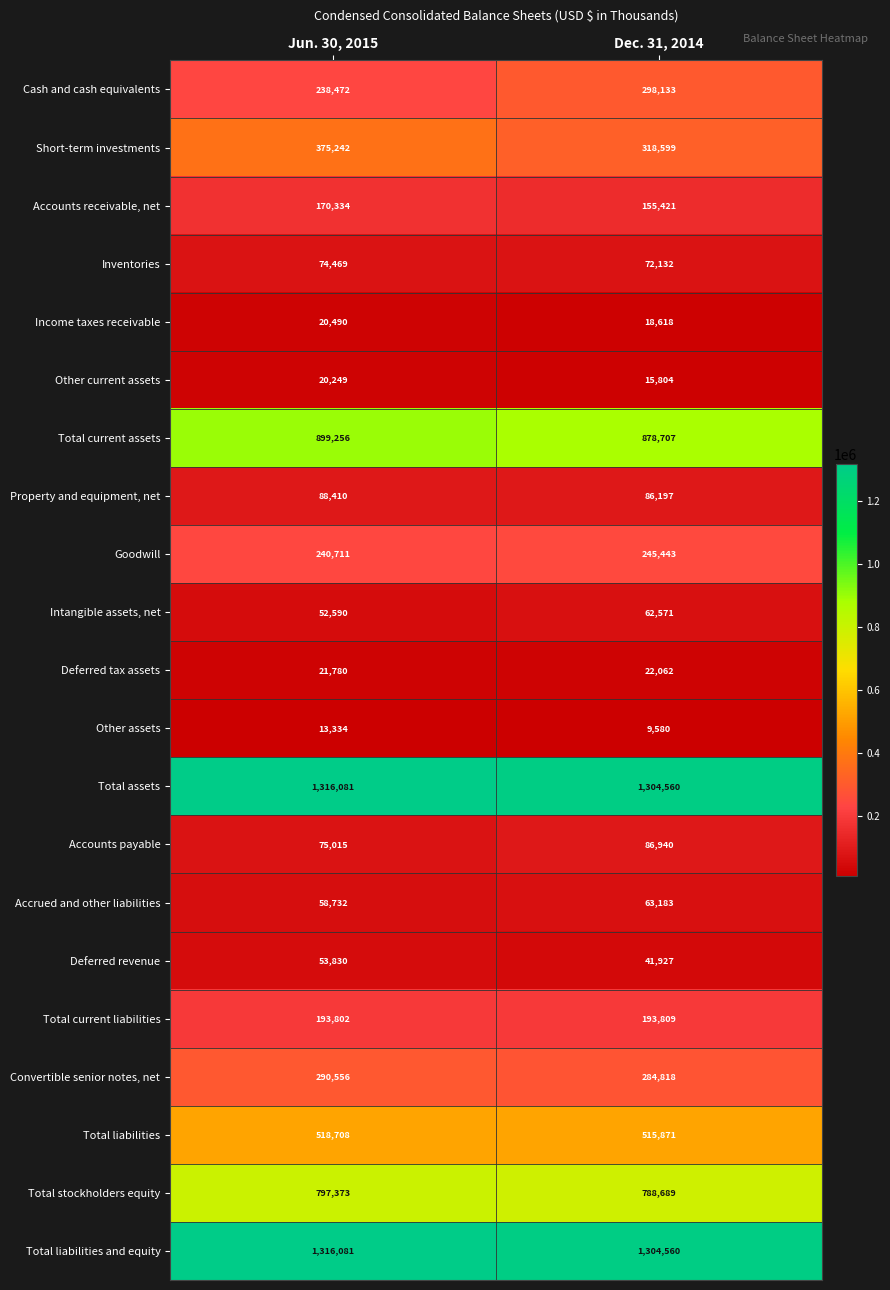

Read the Income taxes receivable value at Dec. 31, 2014, to the nearest 100.

18600